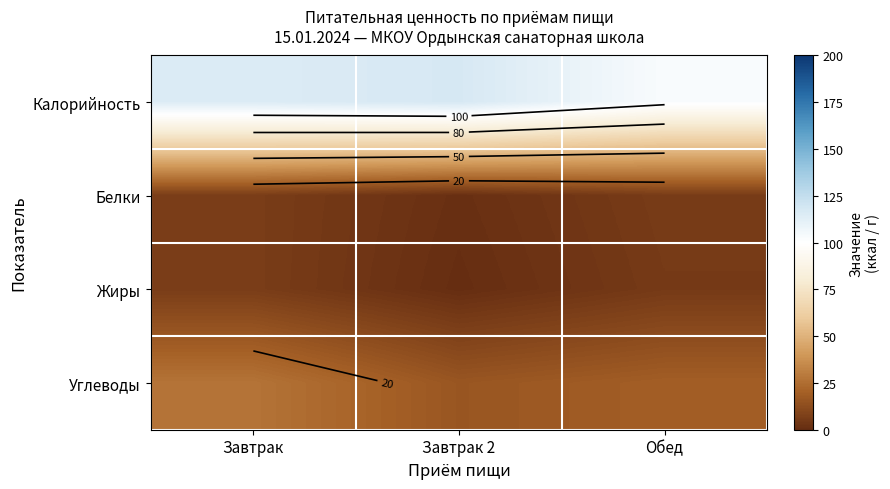

The Калорийность series shows 117.5 at Завтрак 2. True or false?

True